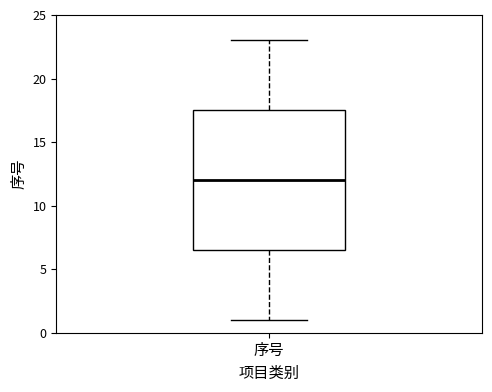

Read this box plot against the y-axis: the position of the median line, the range covered by the box, and the ends of both whiskers. The values are not printed on the chart, so give them approximately, as read against the axis.

median 12.0, box 6.5 to 17.5, whiskers 1.0 to 23.0